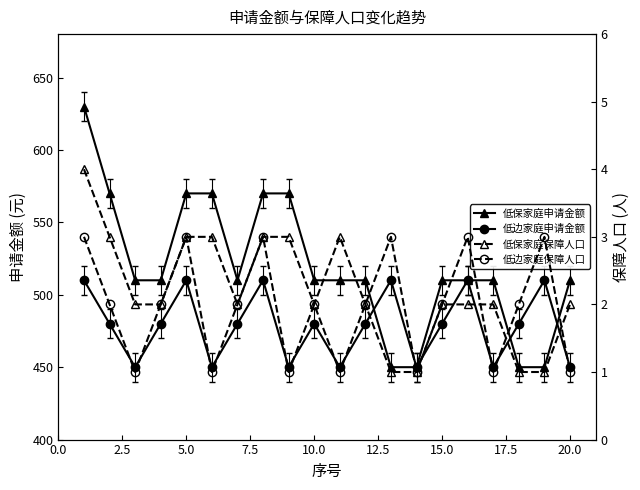

What are all the series names shown in the legend?

低保家庭申请金额, 低边家庭申请金额, 低保家庭保障人口, 低边家庭保障人口